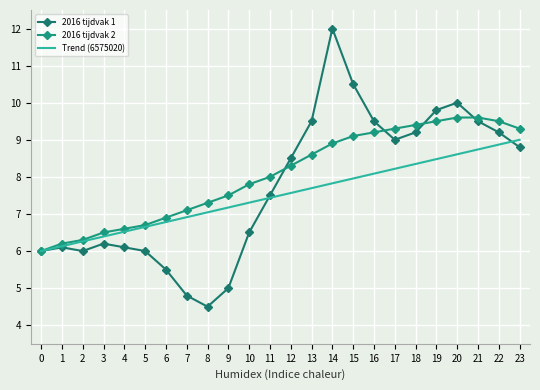

What is the sum of the 2016 tijdvak 1 values at 12 and 23?

17.3